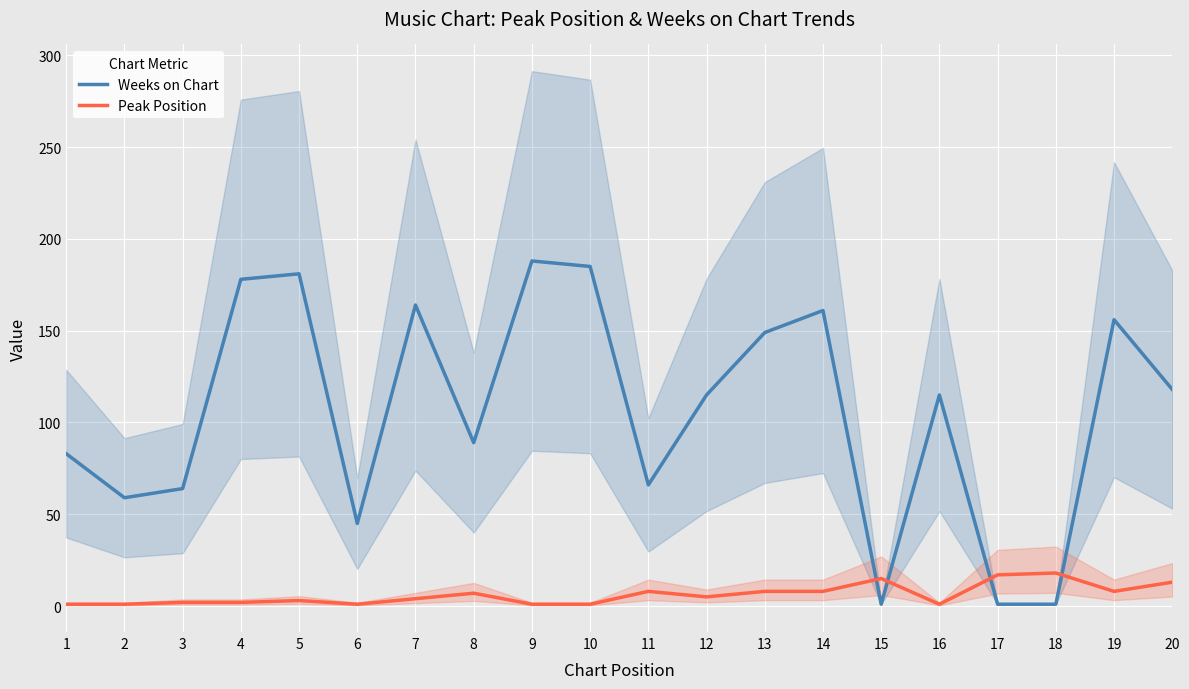

The value of Weeks on Chart at 6 is 45. True or false?

True